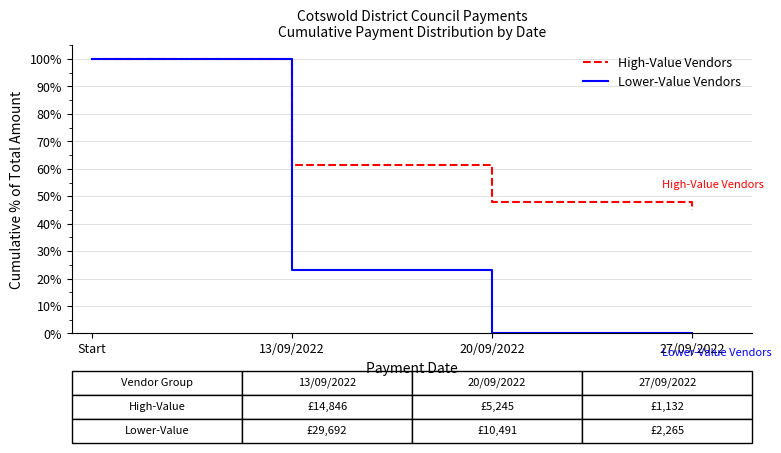

Which series has the widest spread of values?

Lower-Value Vendors